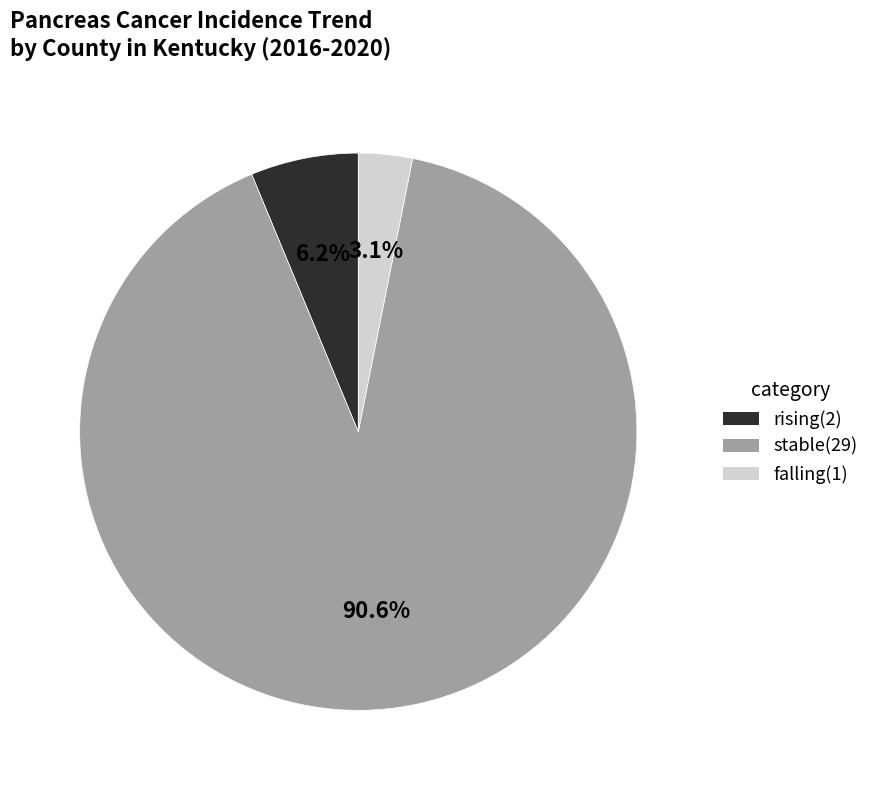

To the nearest percent, what is the combined percentage of stable and rising?

97%